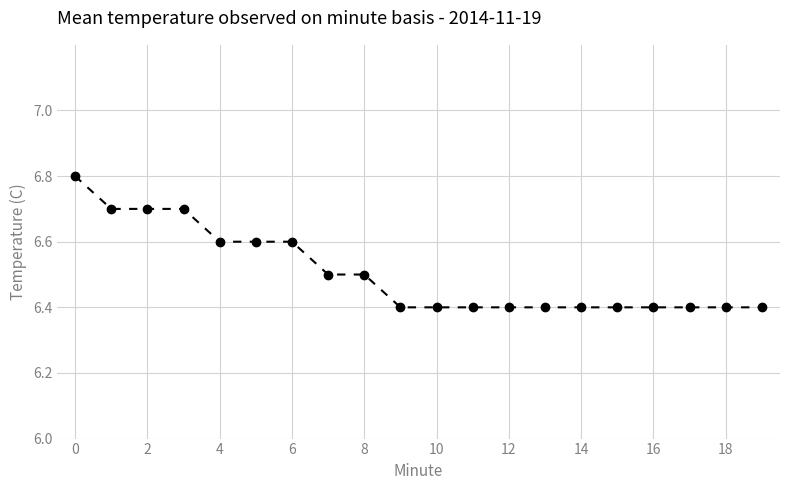

What is the average value?

6.5